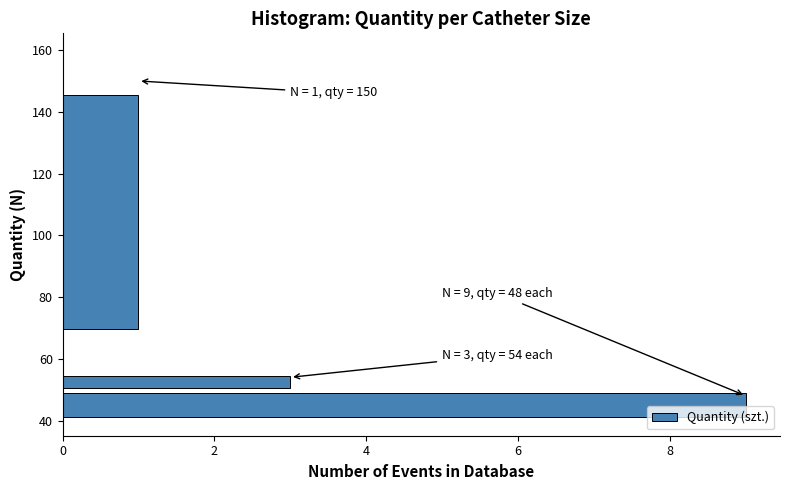

Around what value on the y-axis is the longest bar? Give the approximate position of its centre, as read against the axis.

46